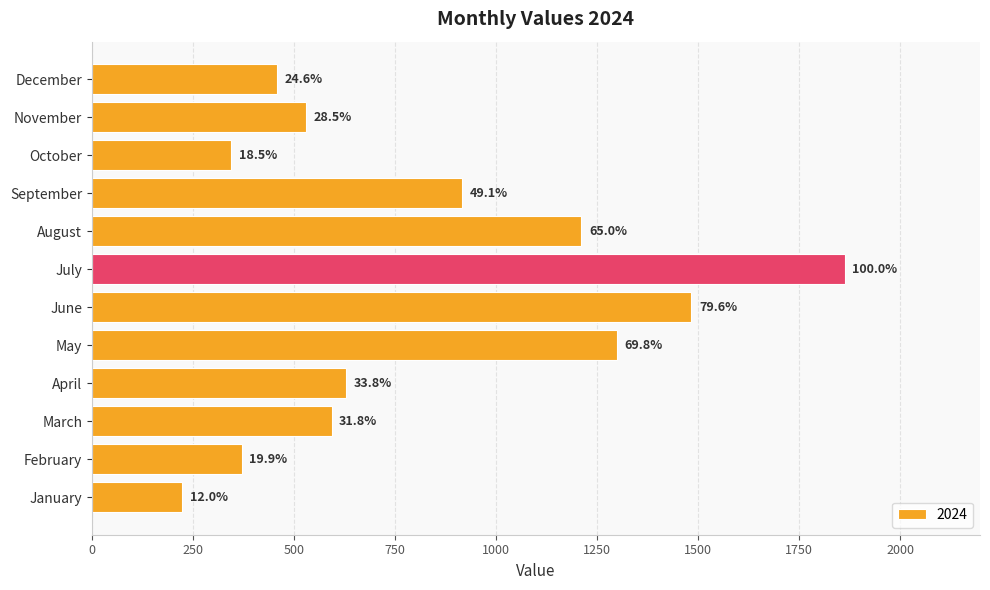

Does the chart contain any negative values?

No